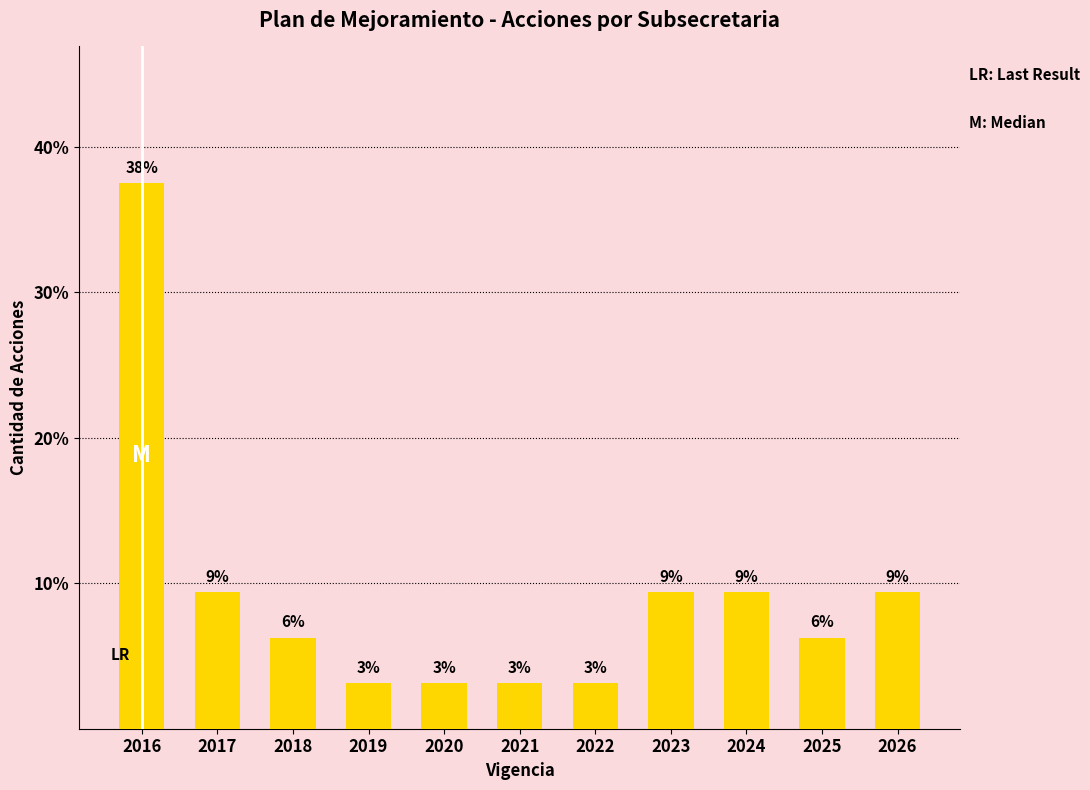

Rank the categories by value from lowest to highest.

2019, 2020, 2021, 2022, 2018, 2025, 2017, 2023, 2024, 2026, 2016